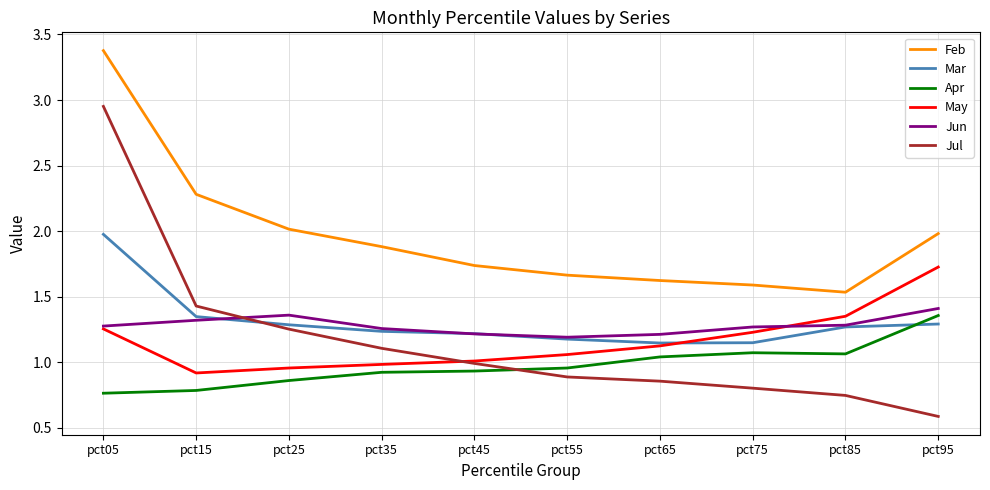

Which series has the largest range (max minus min)?

Jul